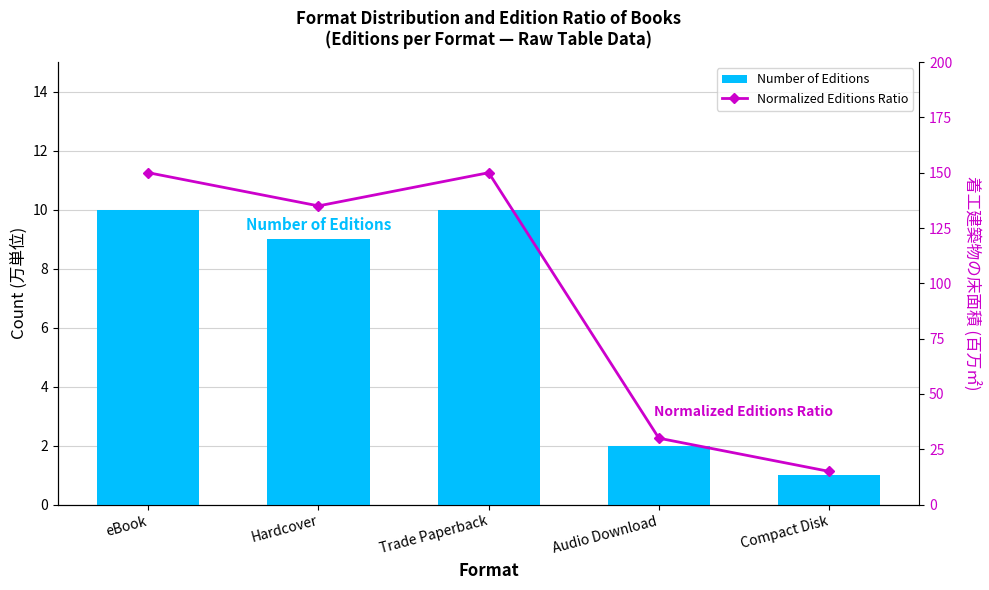

At which label does Number of Editions first exceed 9?

eBook